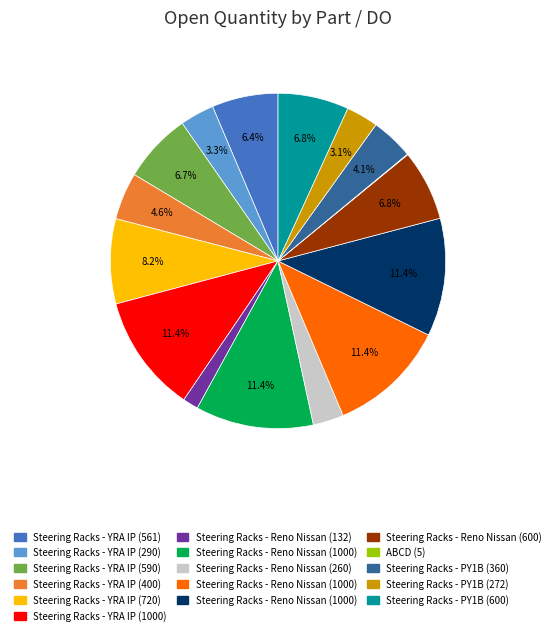

Is there any slice that represents more than half of the pie?

No